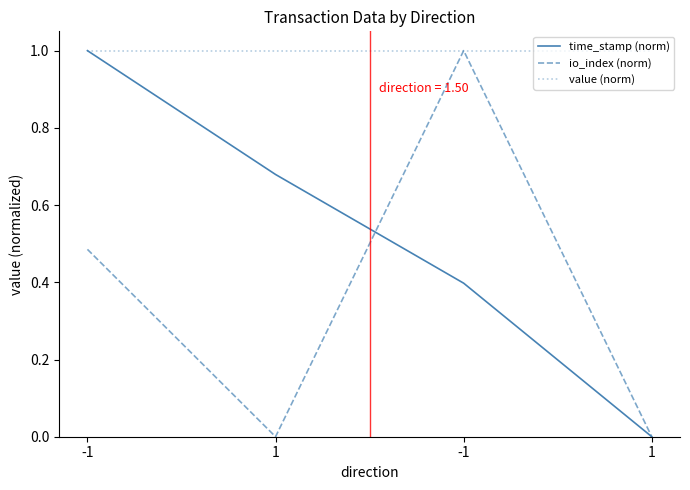

Where is value (norm) nearest to the value 1?

-1